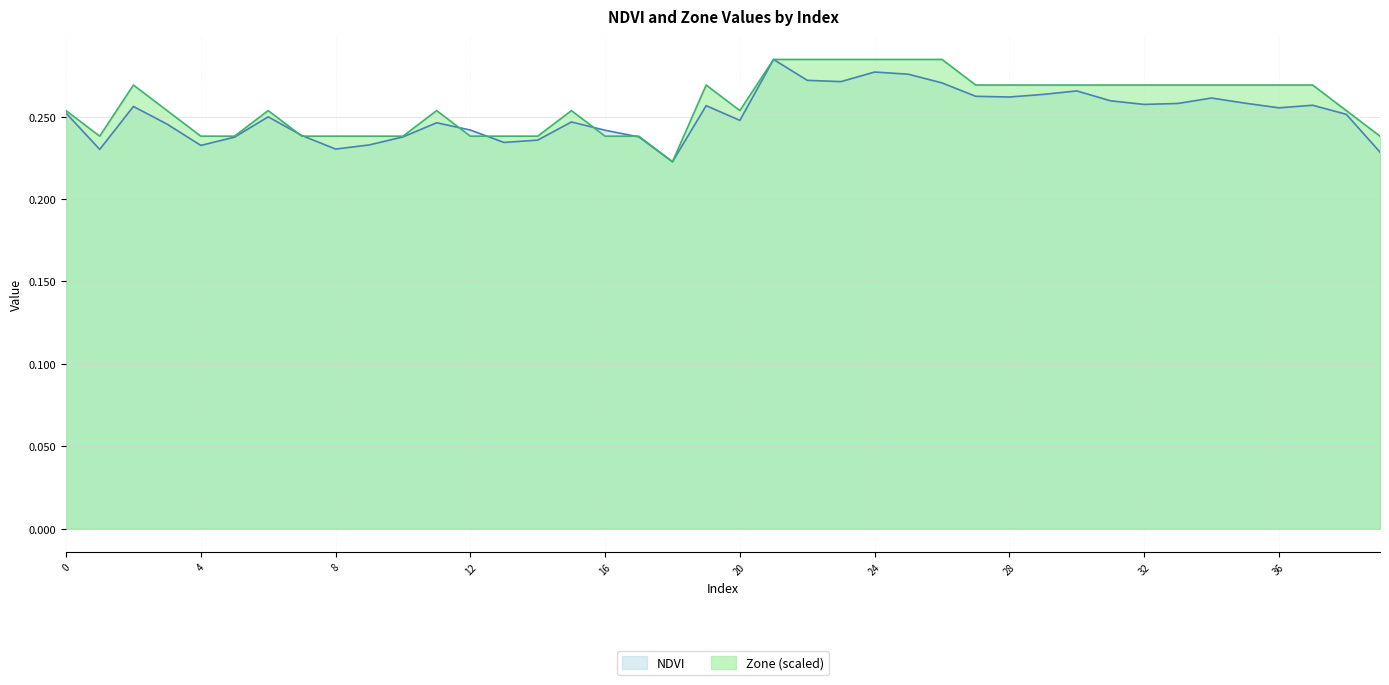

True or false: Zone has a value of 0.4 at 6.

False